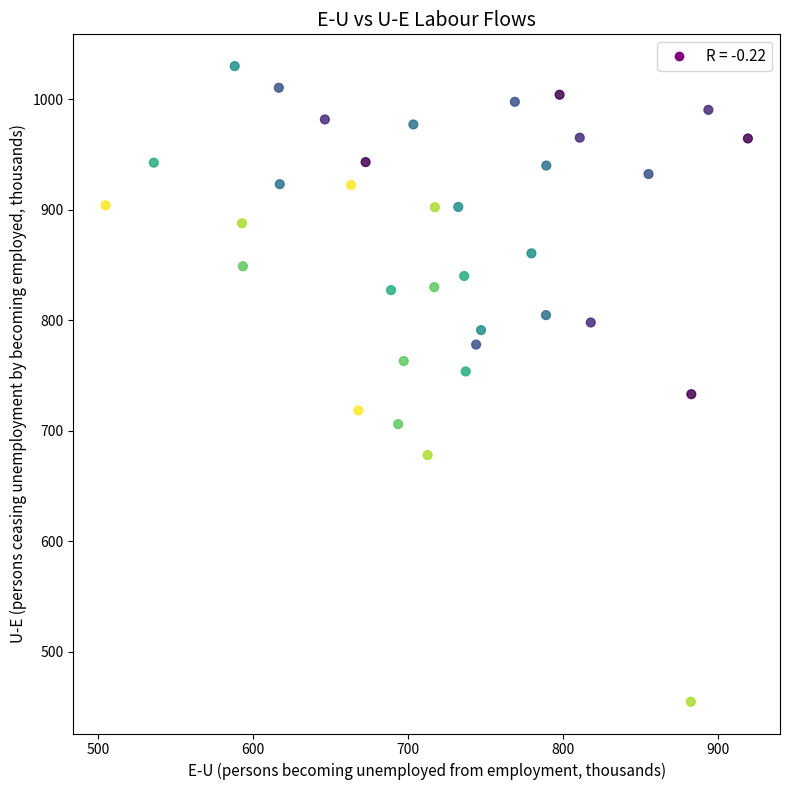

What is the range of Y values (max minus min)?

575.4